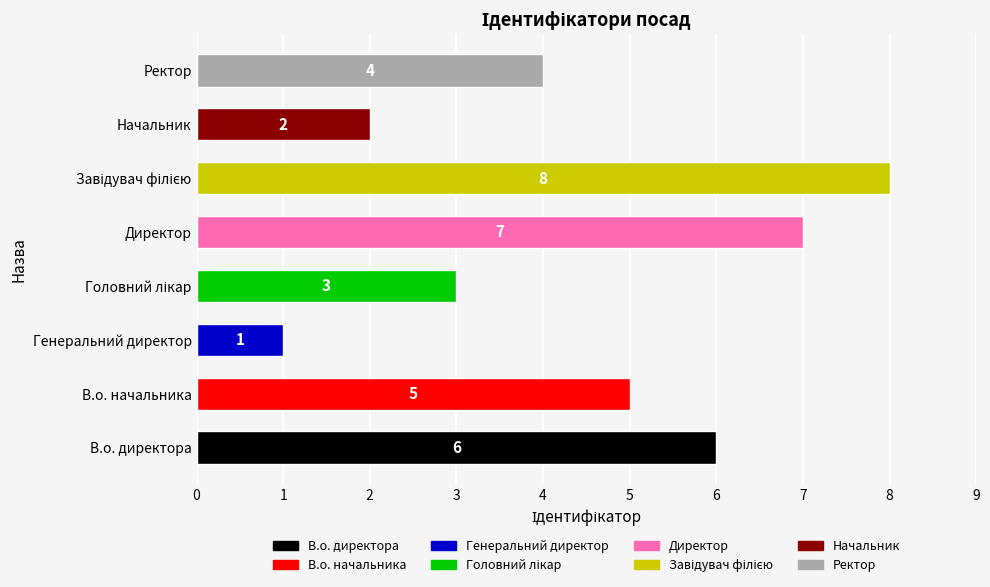

At which label is the value closest to 4?

Ректор